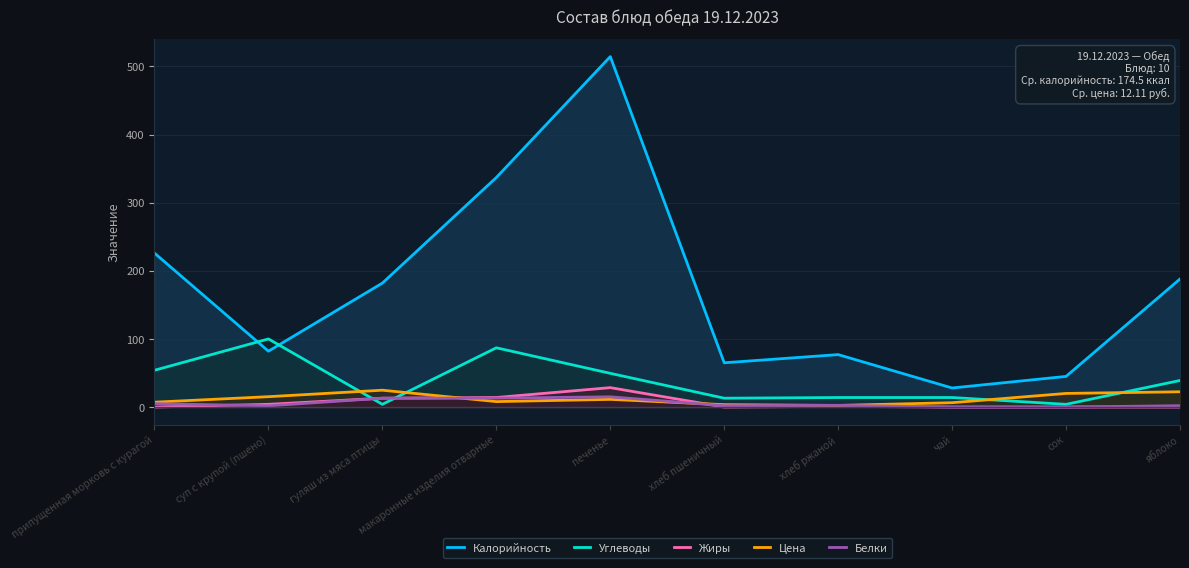

What is the difference between the highest and lowest values at макаронные изделия отварные?

329.0